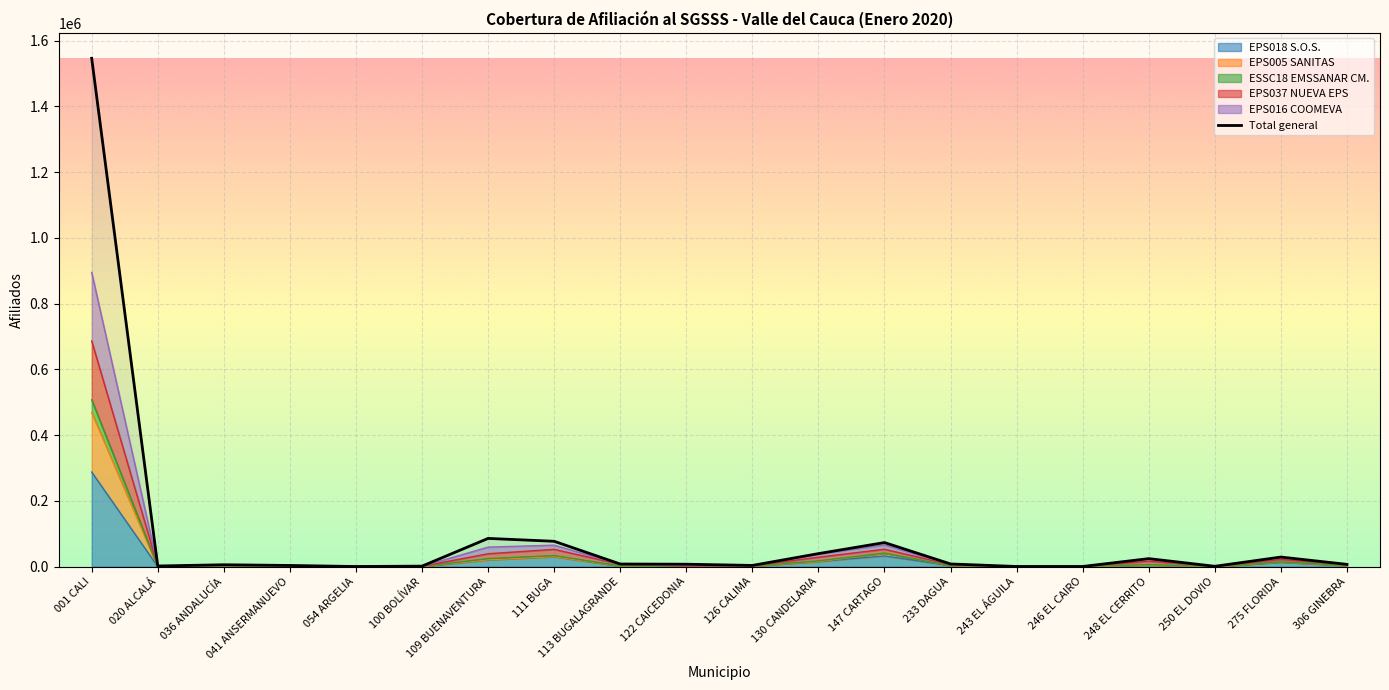

Rank the categories by value from lowest to highest.

054 ARGELIA, 246 EL CAIRO, 243 EL ÁGUILA, 250 EL DOVIO, 100 BOLÍVAR, 020 ALCALÁ, 041 ANSERMANUEVO, 126 CALIMA, 036 ANDALUCÍA, 306 GINEBRA, 122 CAICEDONIA, 113 BUGALAGRANDE, 233 DAGUA, 248 EL CERRITO, 275 FLORIDA, 130 CANDELARIA, 147 CARTAGO, 111 BUGA, 109 BUENAVENTURA, 001 CALI